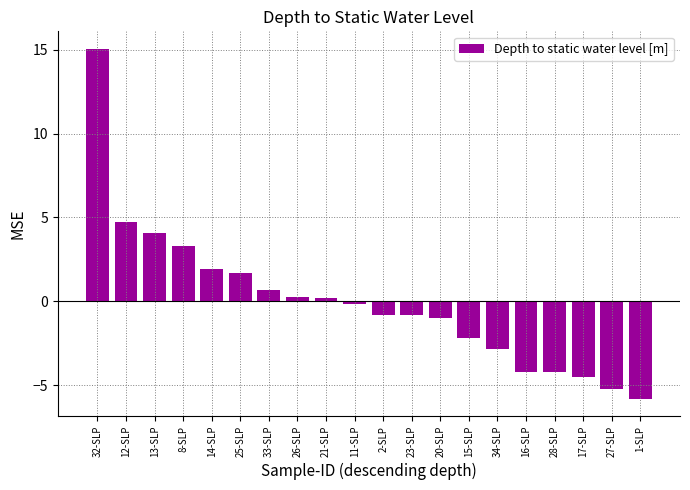

What is the sum of the values at 20-SLP and 13-SLP?

3.1